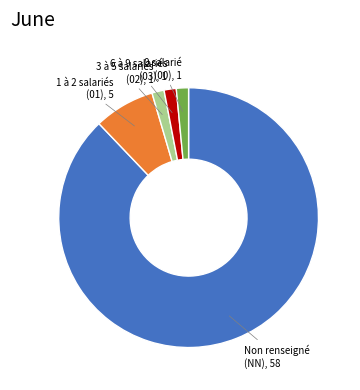

The 1 à 2 salariés (01) slice represents 19% of the pie. True or false?

False